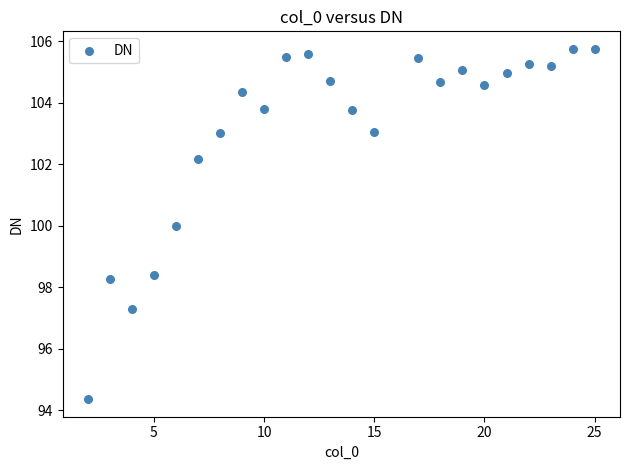

What is the range of Y values (max minus min)?

11.4